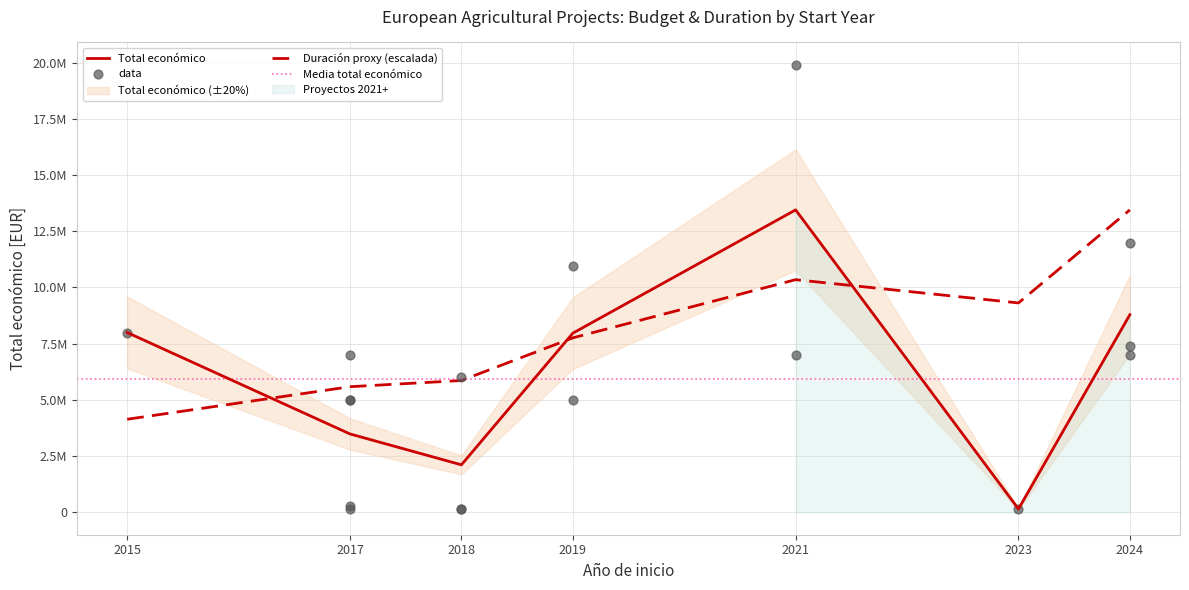

What is the change in value from 2018 to 2015?

+7826727